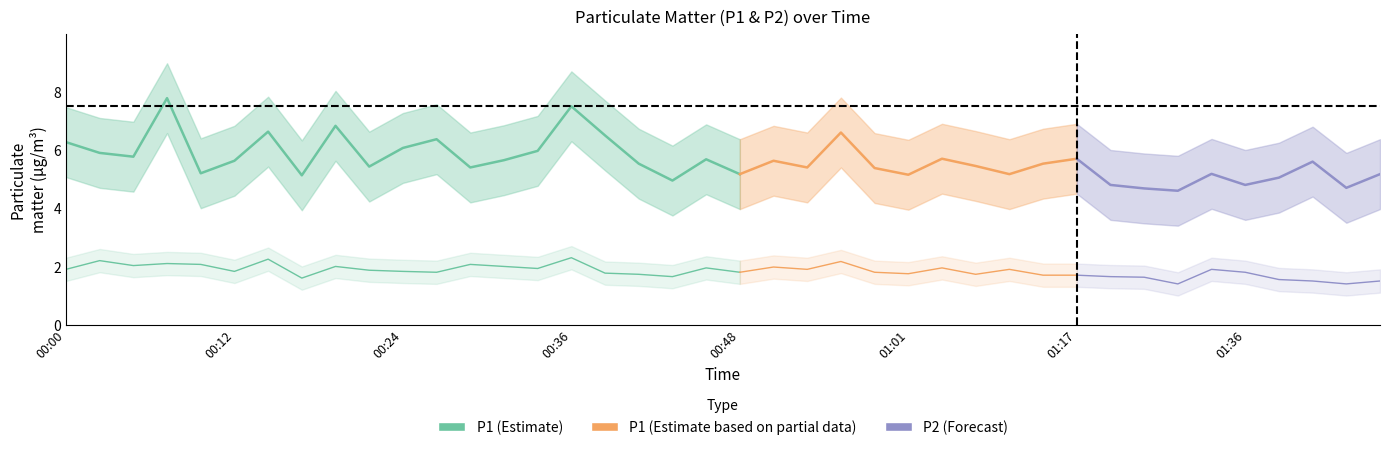

The value of P2 at 00:17 is 0.8. True or false?

False